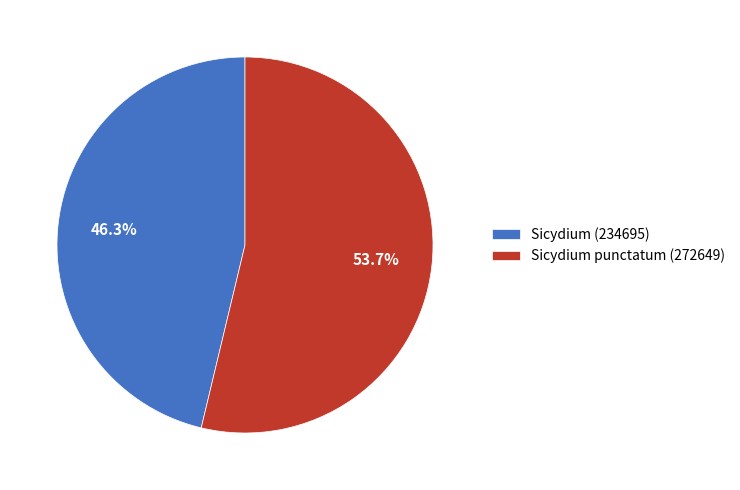

How many segments does this pie chart have?

2